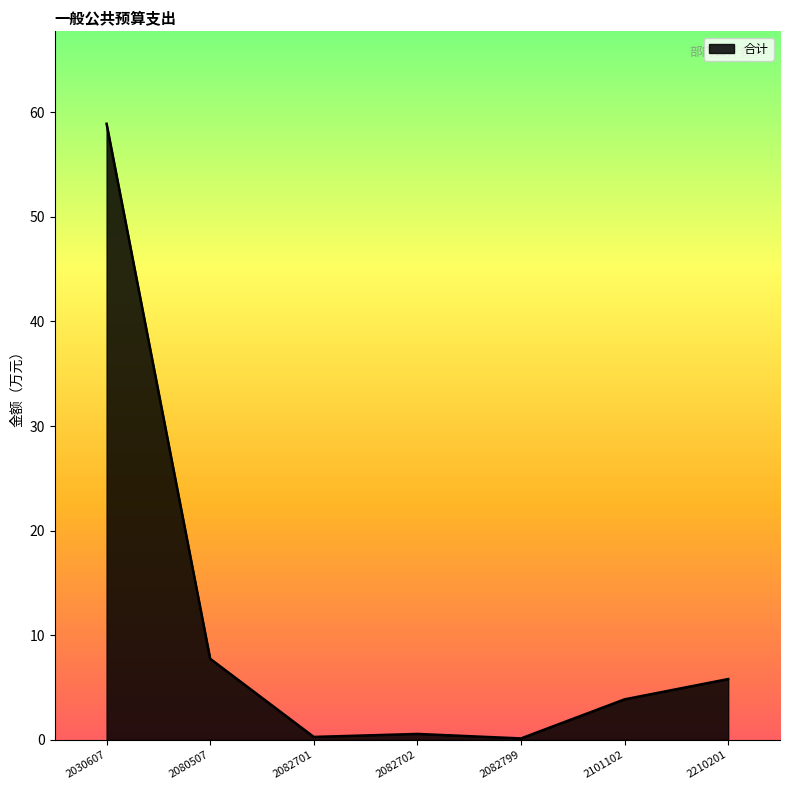

True or false: the data shows 11.2 at 2080507.

False